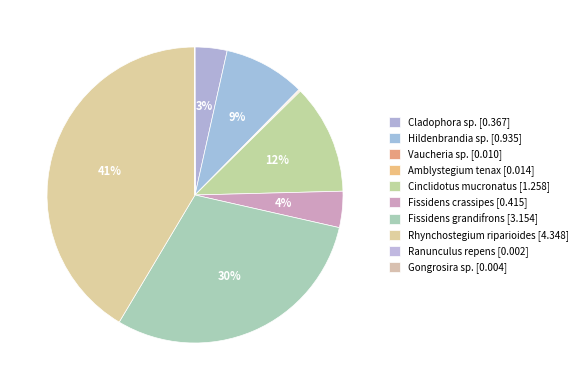

Does Vaucheria sp. account for over 50% of the chart?

No